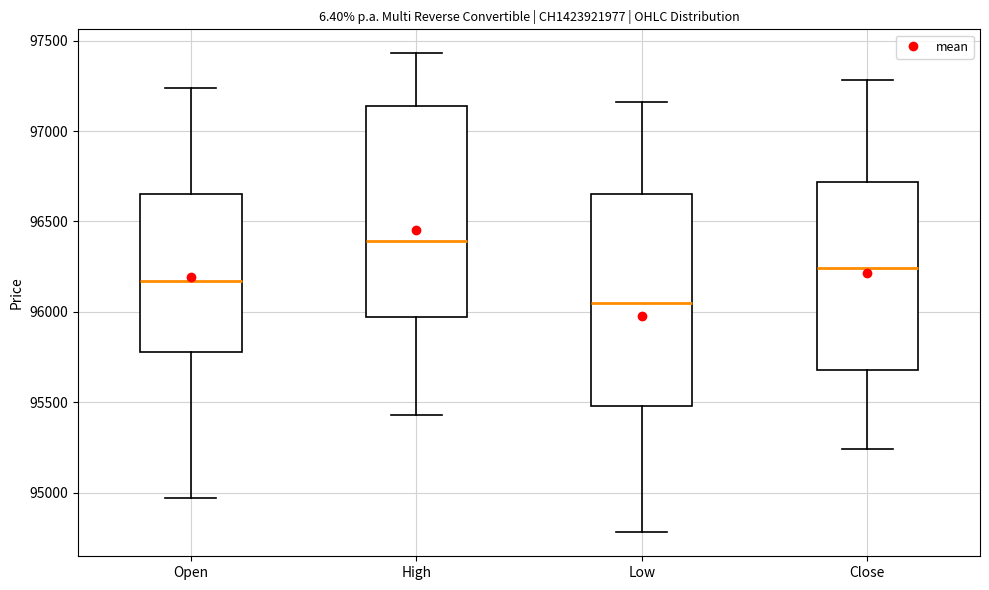

Reading left to right, transcribe this box plot: for each box, give where its median line is, the range the box spans, and where its two whiskers end, as read against the y-axis. The values are not printed on the chart, so give them approximately, as read against the axis.

Open: median 96150, box 95800 to 96650, whiskers 94950 to 97250
High: median 96400, box 95950 to 97150, whiskers 95450 to 97450
Low: median 96050, box 95500 to 96650, whiskers 94800 to 97150
Close: median 96250, box 95700 to 96700, whiskers 95250 to 97300